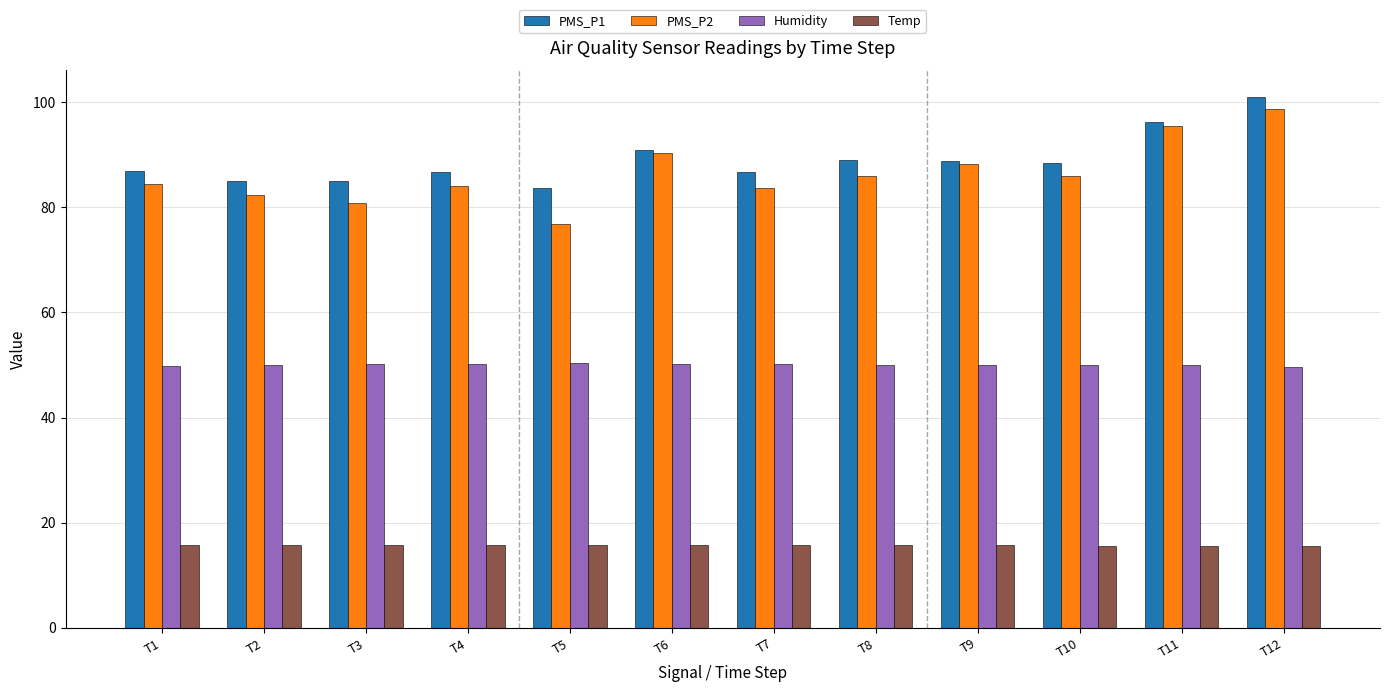

At T12, list the series in order from largest to smallest.

PMS_P1, PMS_P2, Humidity, Temp